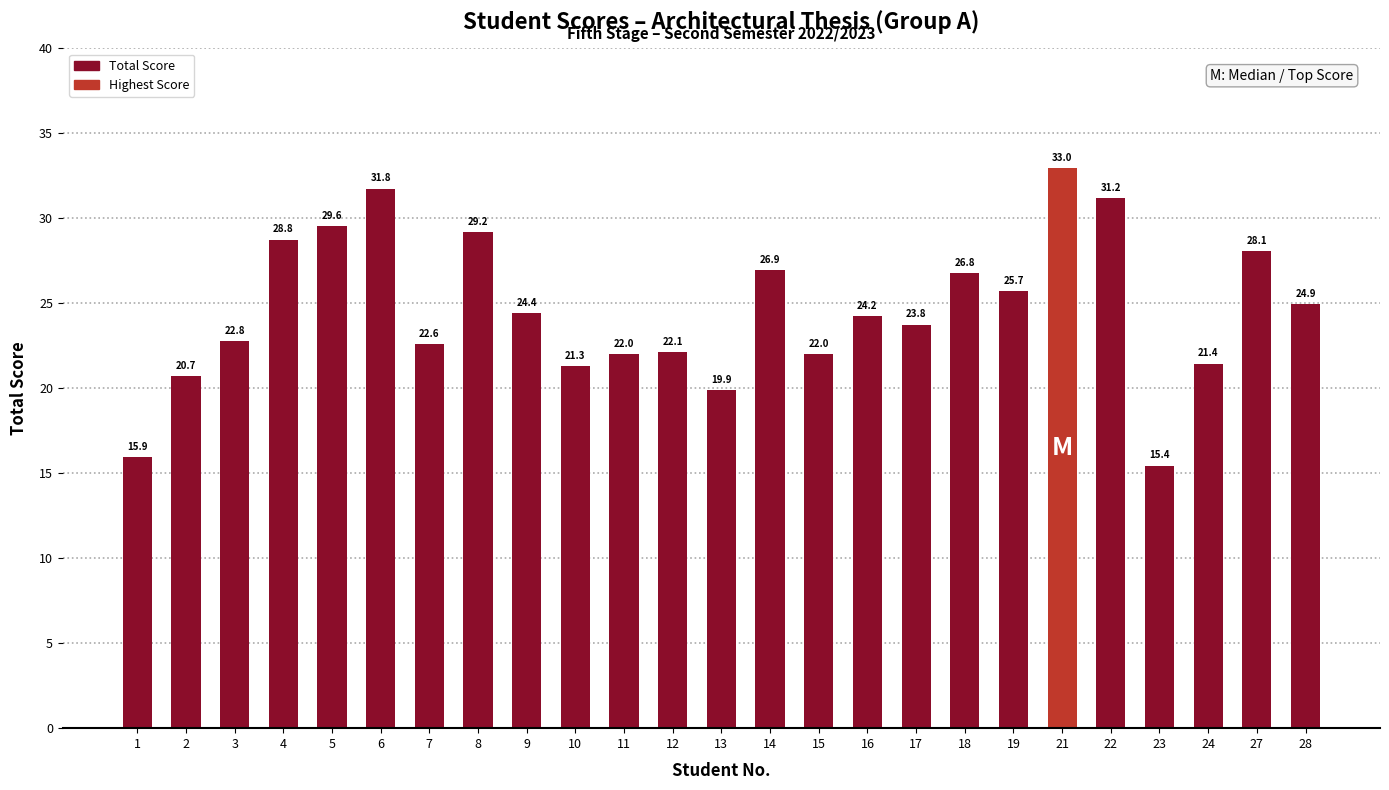

What is the maximum value shown in the chart?

33.0